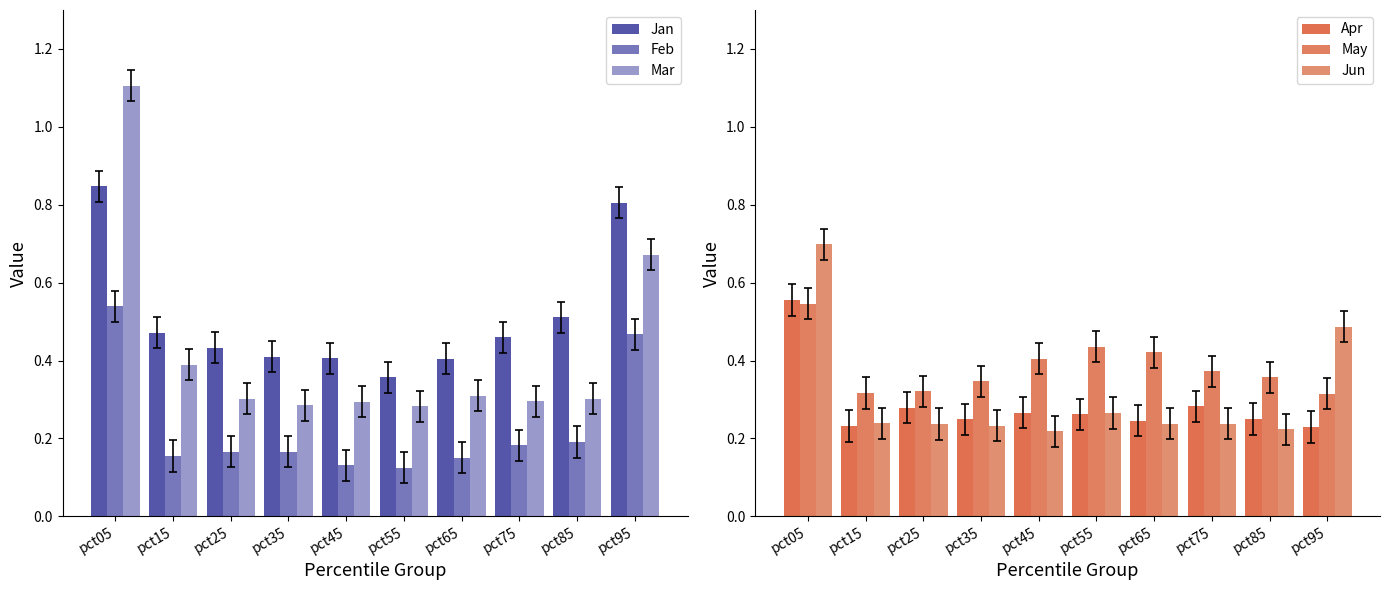

What is the difference between the maximum and minimum values in the Jan series?

0.5